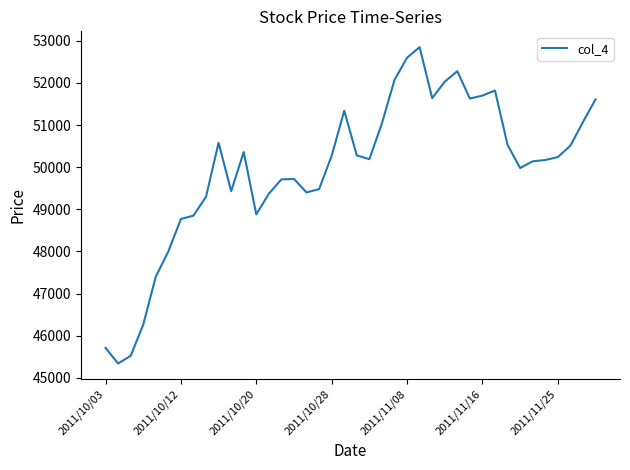

What is the difference between the maximum and minimum values?

7510